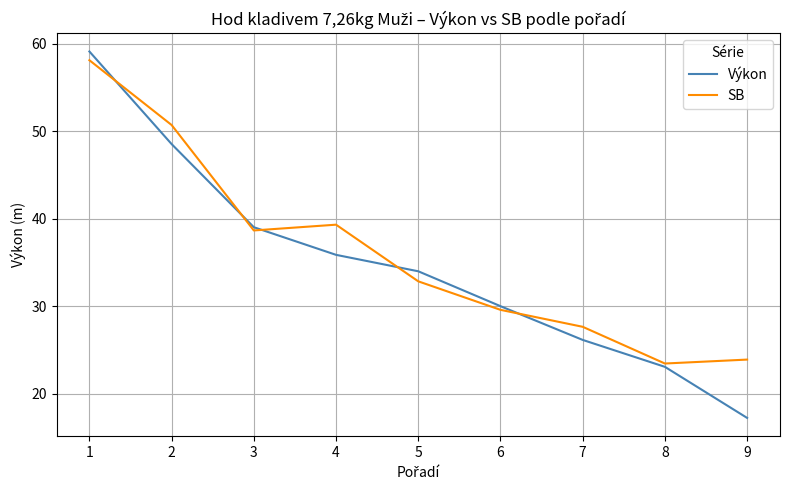

What is the smallest value displayed?

17.2